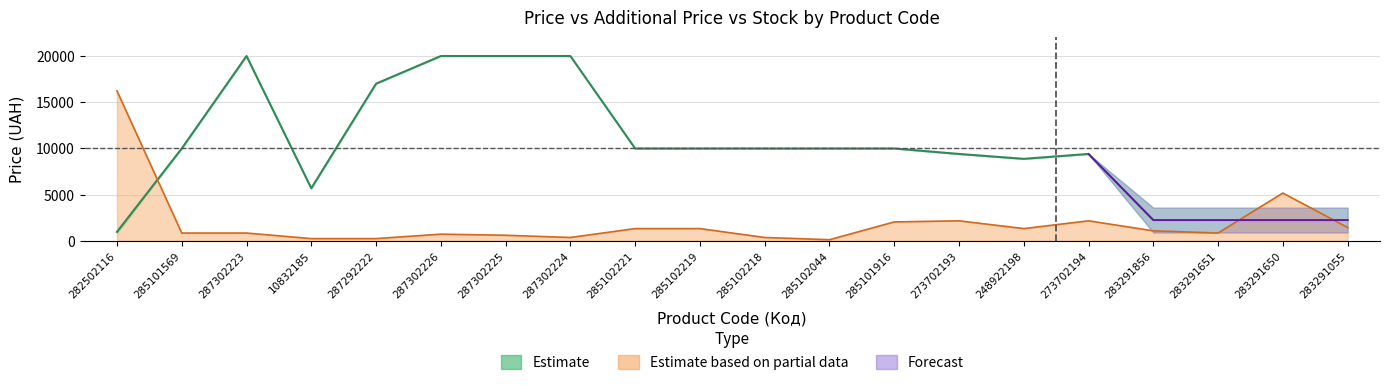

What is the average value of the Ціна series?

9995.2